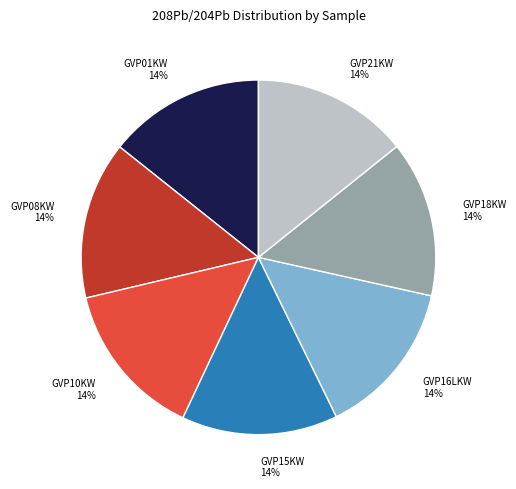

What percentage is the GVP08KW slice, to the nearest percent?

14%